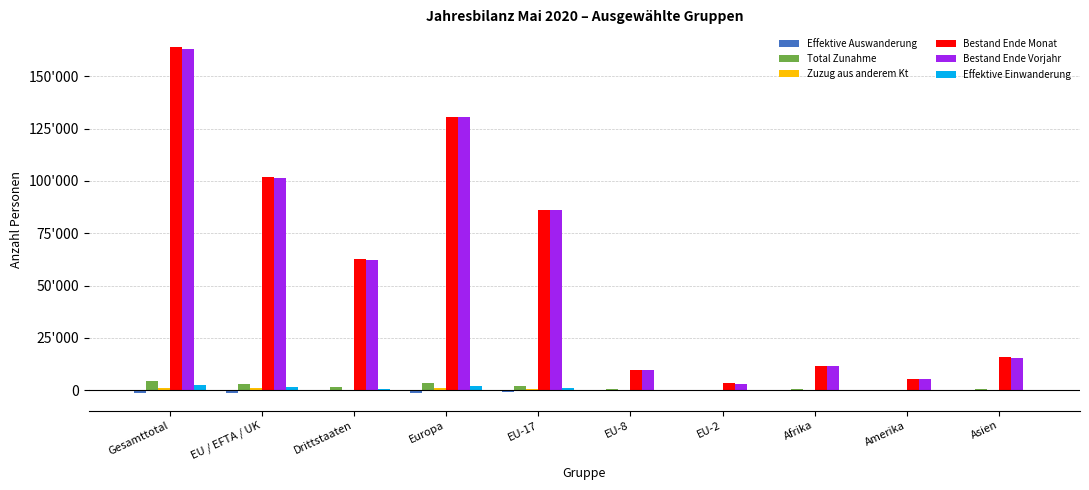

Reading left to right, transcribe all the data shown in this chart.

Effektive Auswanderung: Gesamttotal=-1513	EU / EFTA / UK=-1258	Drittstaaten=-255	Europa=-1322	EU-17=-953	EU-8=-230	EU-2=-62	Afrika=-18	Amerika=-66	Asien=-99
Total Zunahme: Gesamttotal=4389	EU / EFTA / UK=2782	Drittstaaten=1607	Europa=3296	EU-17=1926	EU-8=514	EU-2=278	Afrika=299	Amerika=186	Asien=589
Zuzug aus anderem Kt: Gesamttotal=1142	EU / EFTA / UK=881	Drittstaaten=261	Europa=990	EU-17=704	EU-8=122	EU-2=41	Afrika=35	Amerika=45	Asien=71
Bestand Ende Monat: Gesamttotal=164162	EU / EFTA / UK=101689	Drittstaaten=62473	Europa=130781	EU-17=86127	EU-8=9577	EU-2=3284	Afrika=11707	Amerika=5363	Asien=15806
Bestand Ende Vorjahr: Gesamttotal=163221	EU / EFTA / UK=101261	Drittstaaten=61960	Europa=130327	EU-17=86067	EU-8=9386	EU-2=3134	Afrika=11572	Amerika=5342	Asien=15481
Effektive Einwanderung: Gesamttotal=2262	EU / EFTA / UK=1544	Drittstaaten=718	Europa=1809	EU-17=1121	EU-8=254	EU-2=158	Afrika=127	Amerika=127	Asien=188